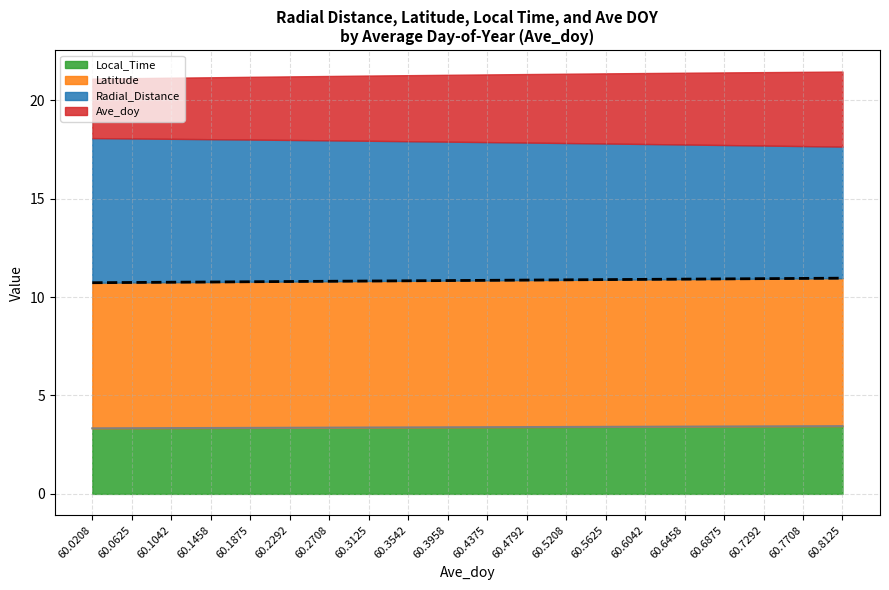

What is the total value across all series at 60.8125?

21.5